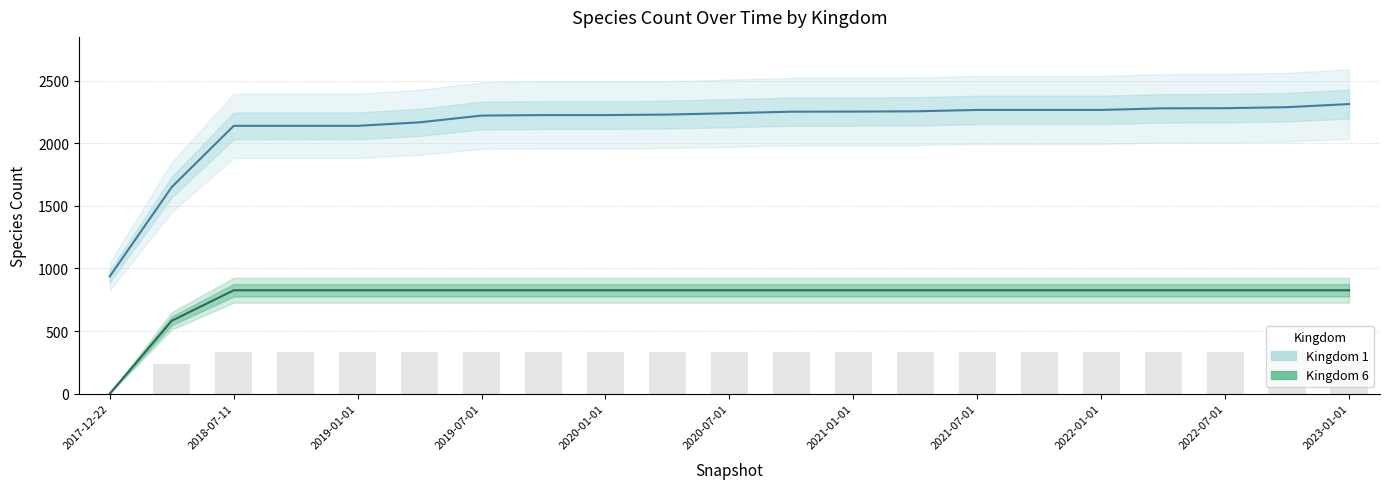

What is the value of the Kingdom 6 bar at the 16th from the left?

826